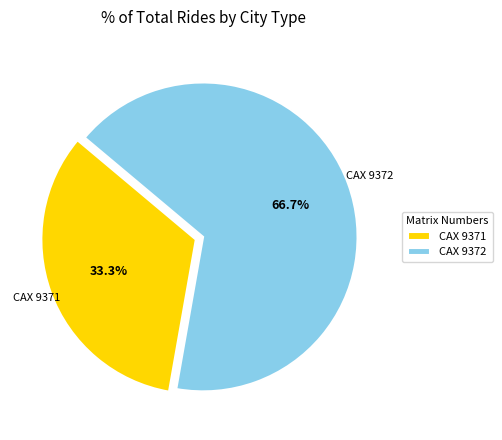

Between CAX 9372 and CAX 9371, which is larger?

CAX 9372